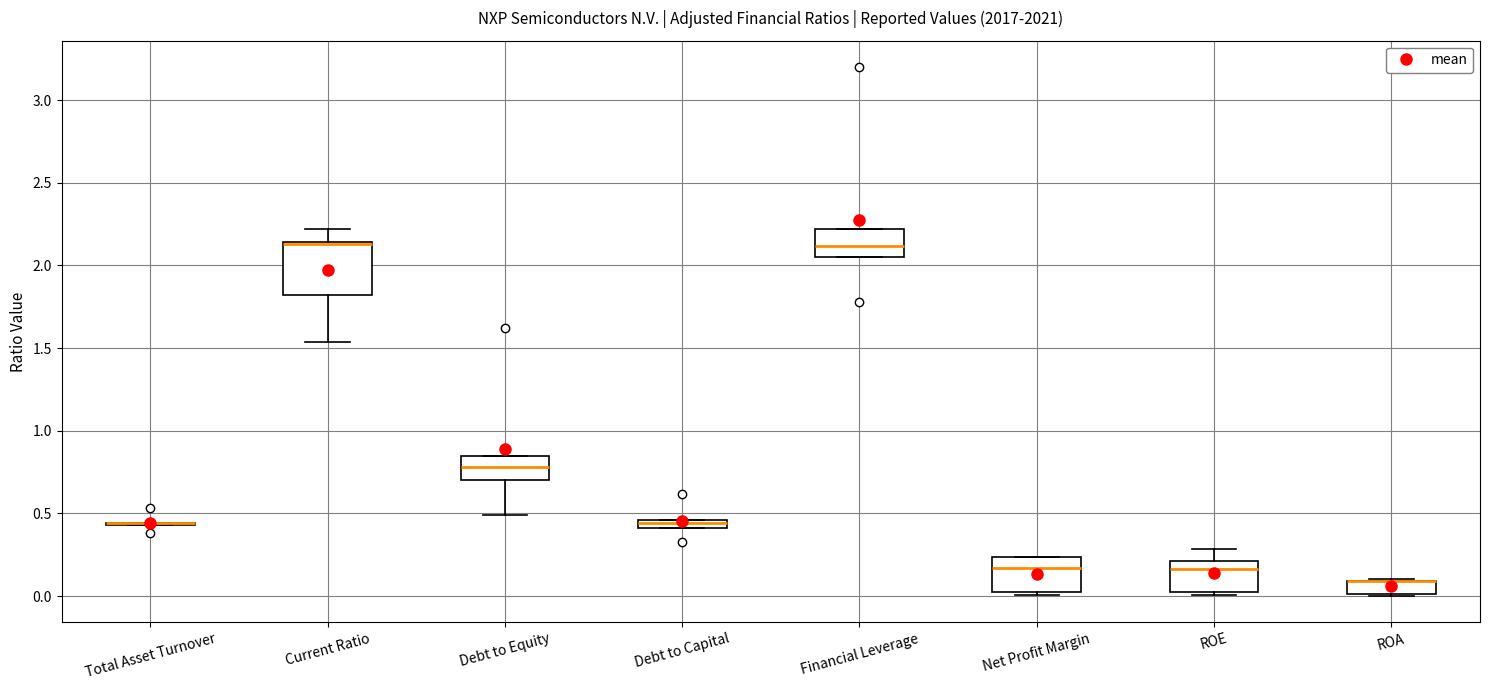

Which box is the tallest, from its lower edge to its upper edge?

Current Ratio